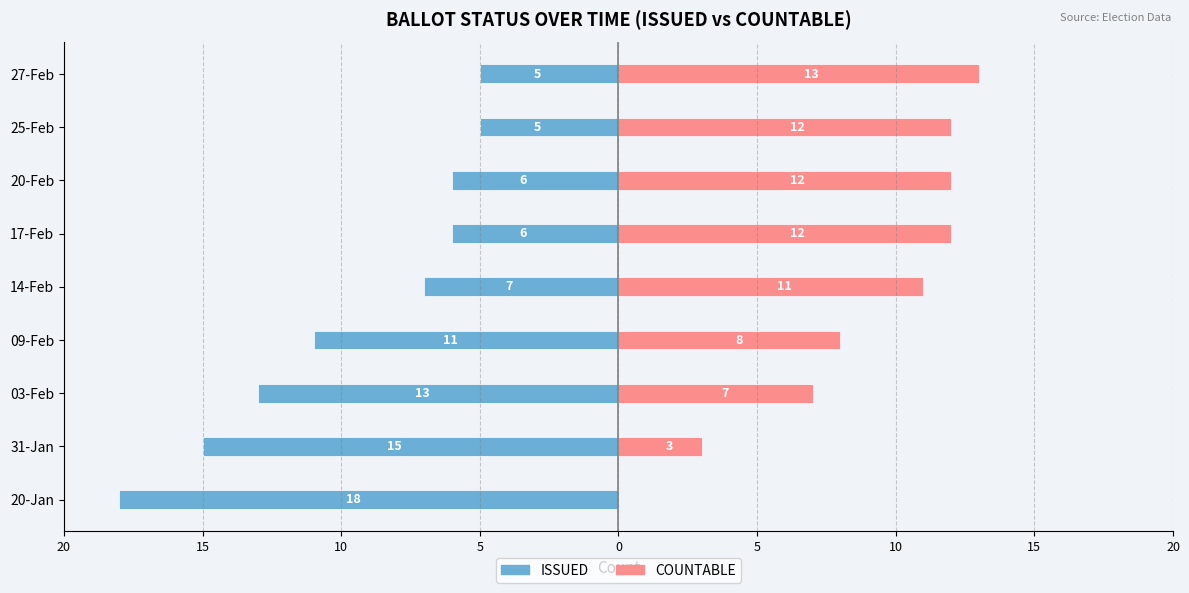

How many data points does each series have?

9